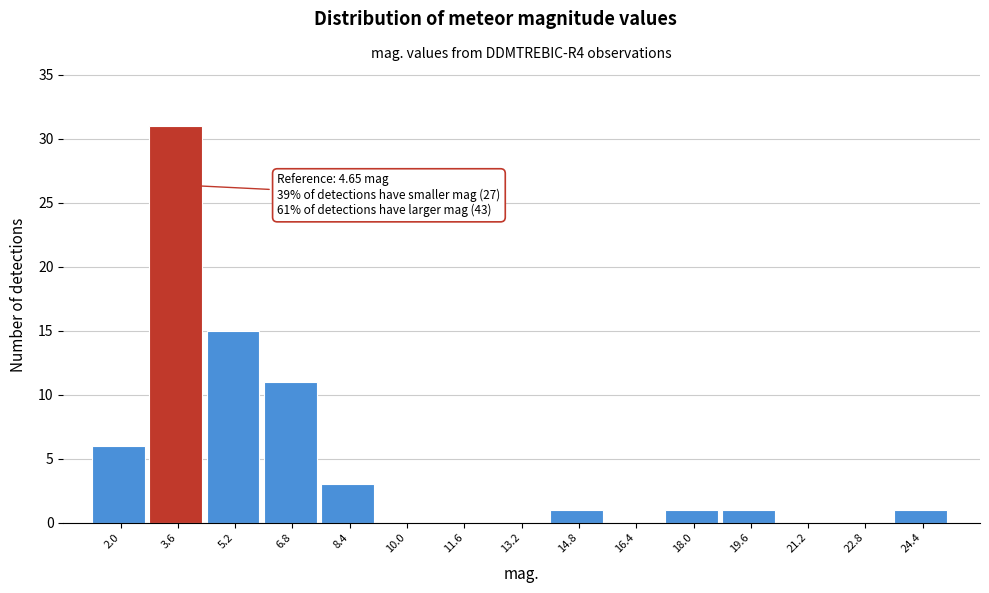

Reading left to right, what are all the values shown in this chart?

2.0=6	3.6=31	5.2=15	6.8=11	8.4=3	10.0=0	11.6=0	13.2=0	14.8=1	16.4=0	18.0=1	19.6=1	21.2=0	22.8=0	24.4=1